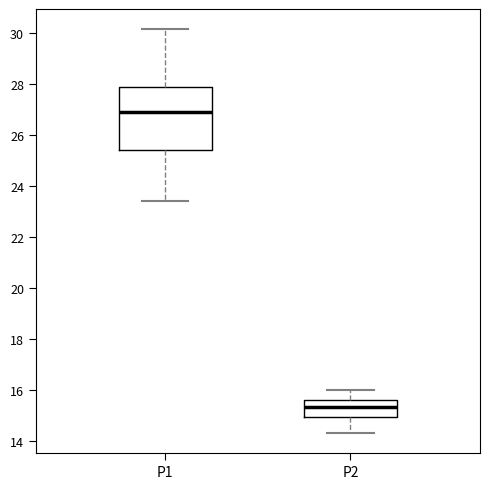

Which box is the tallest, from its lower edge to its upper edge?

P1